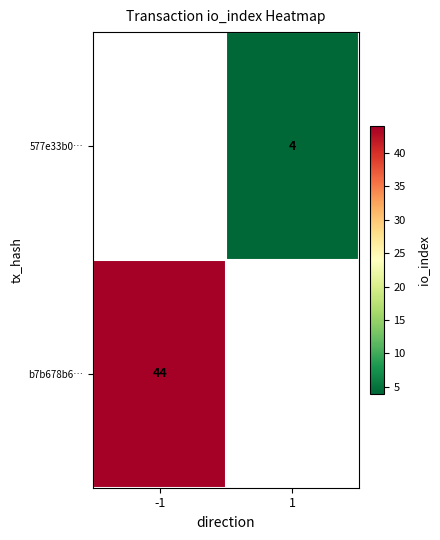

The b7b678b6… series shows 13 at -1. True or false?

False